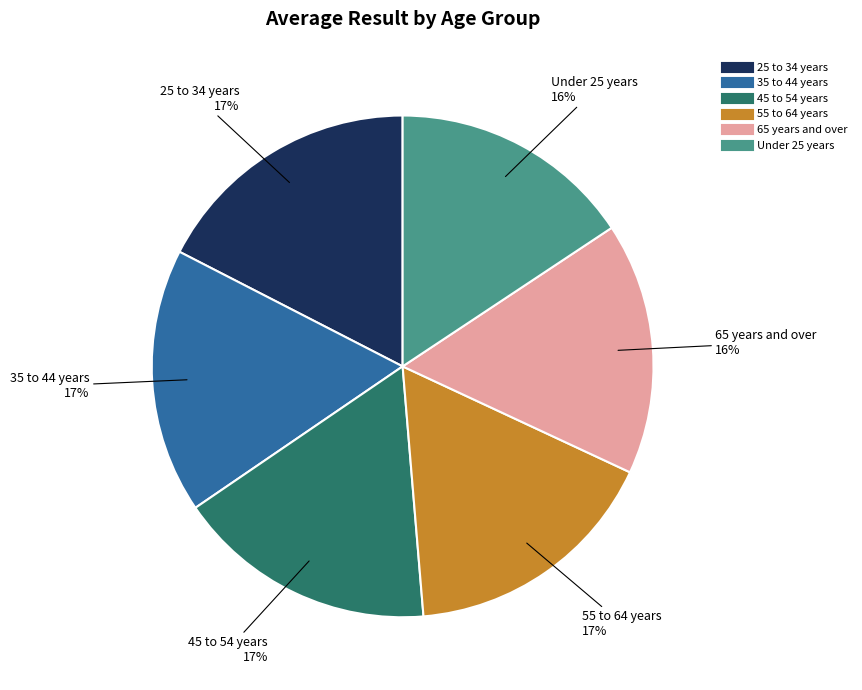

Is there any slice that represents more than half of the pie?

No